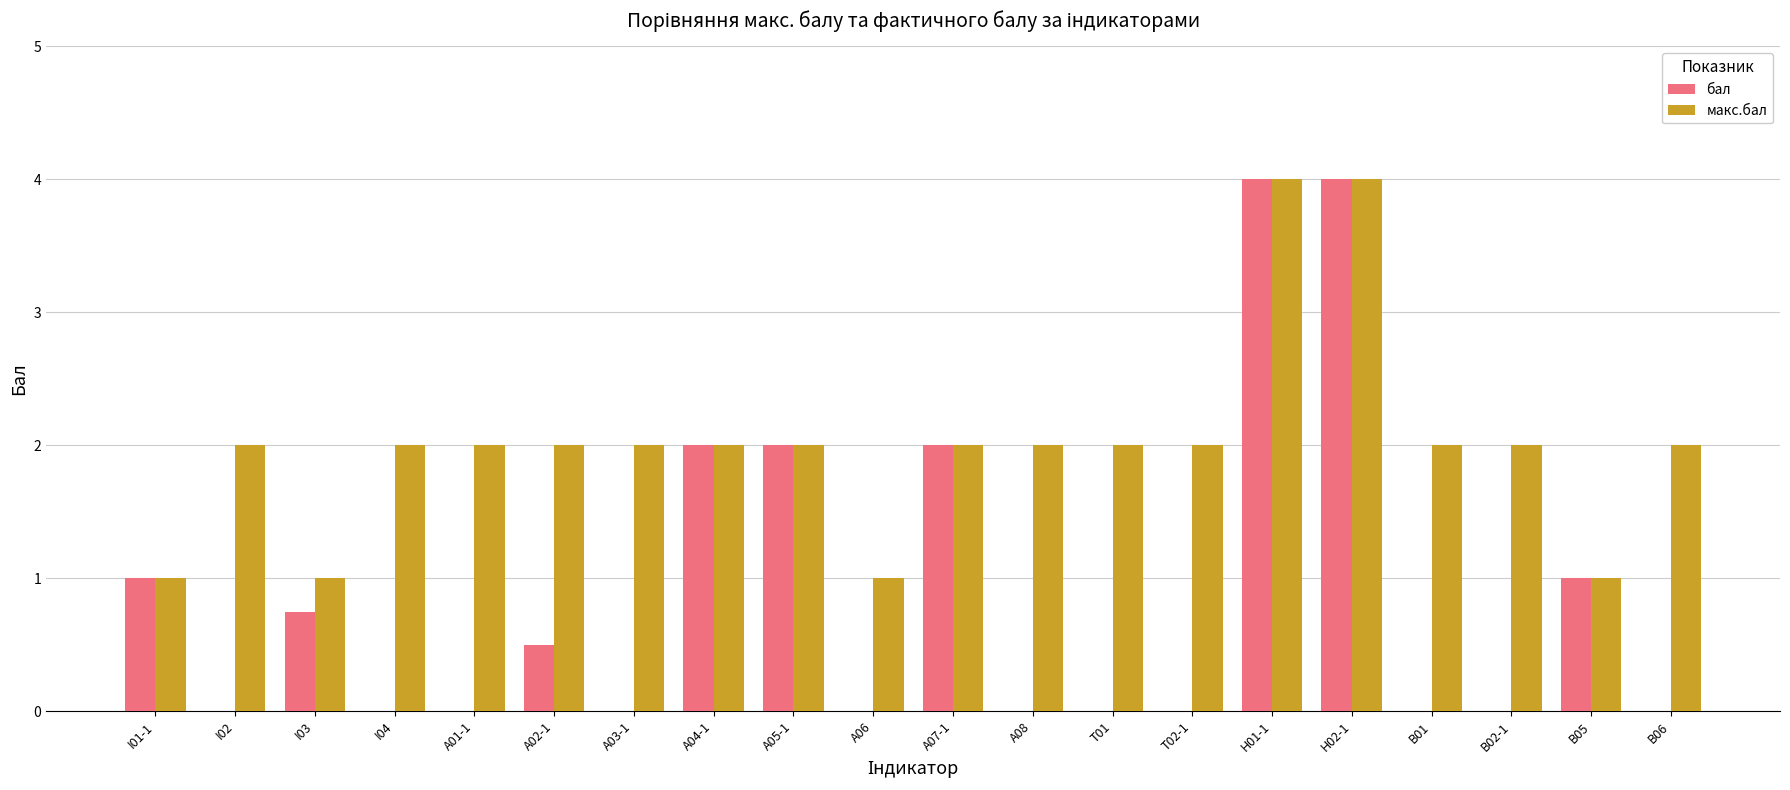

Is it true that макс.бал equals 5.4 at H01-1?

False